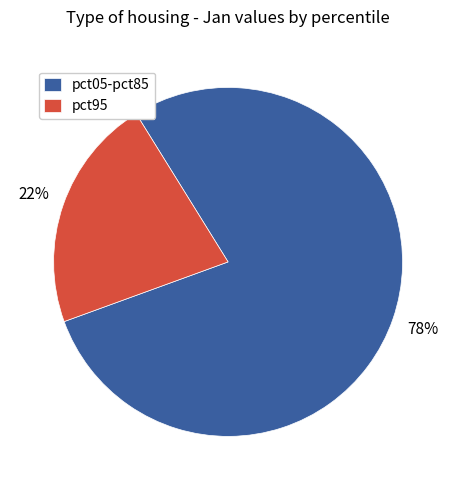

Approximately how many times larger is the value at pct95 compared to pct05-pct85?

0.3